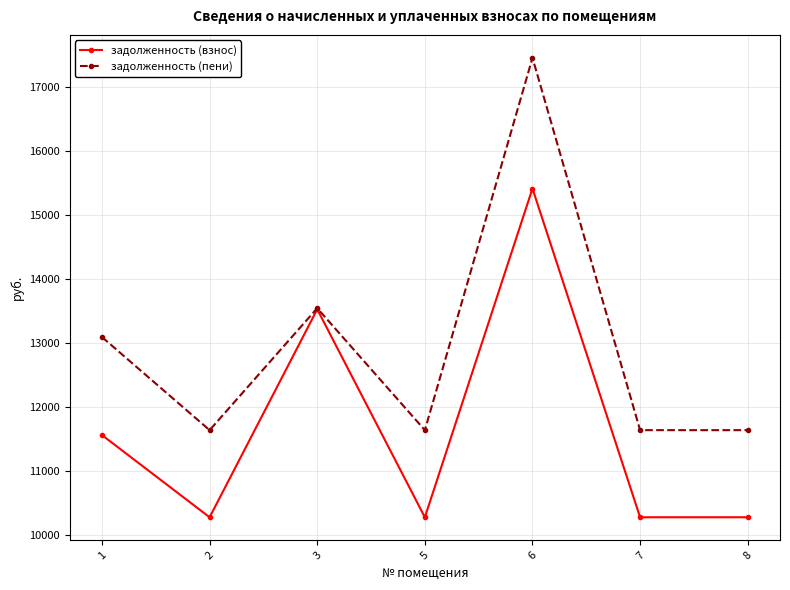

At 2, list the series in order from smallest to largest.

задолженность (взнос), задолженность (пени)